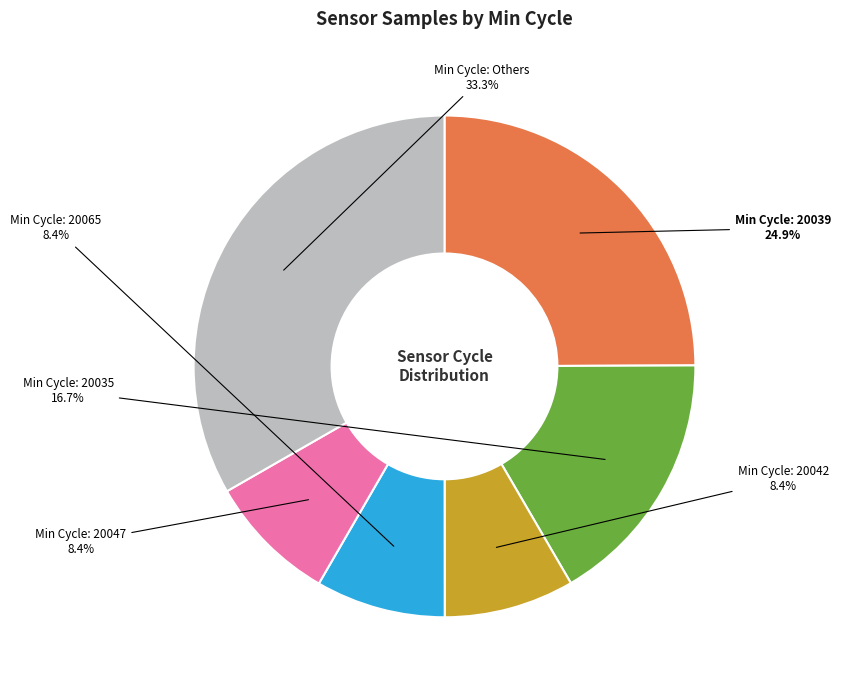

Does any single category account for the majority?

No